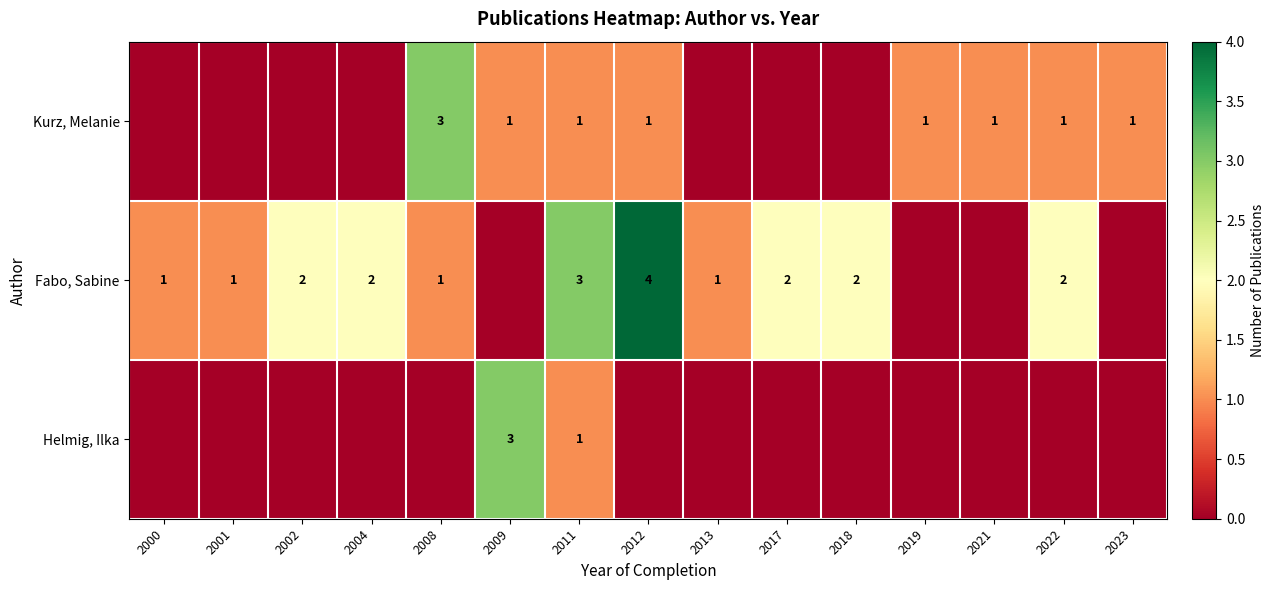

Is the value of Fabo, Sabine at 2012 greater than the value of Kurz, Melanie at 2011?

Yes